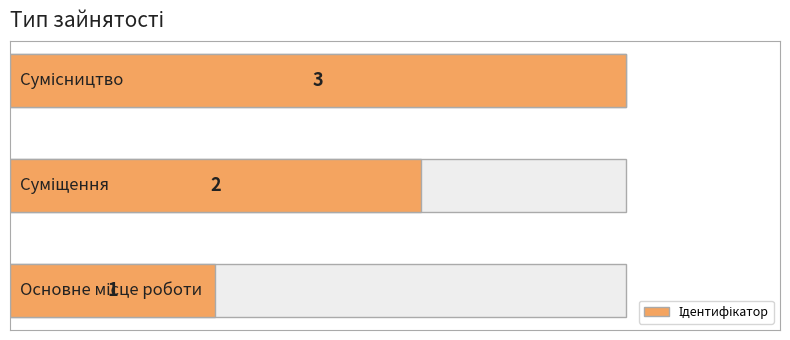

What is the difference between the values at 2 and 0?

2